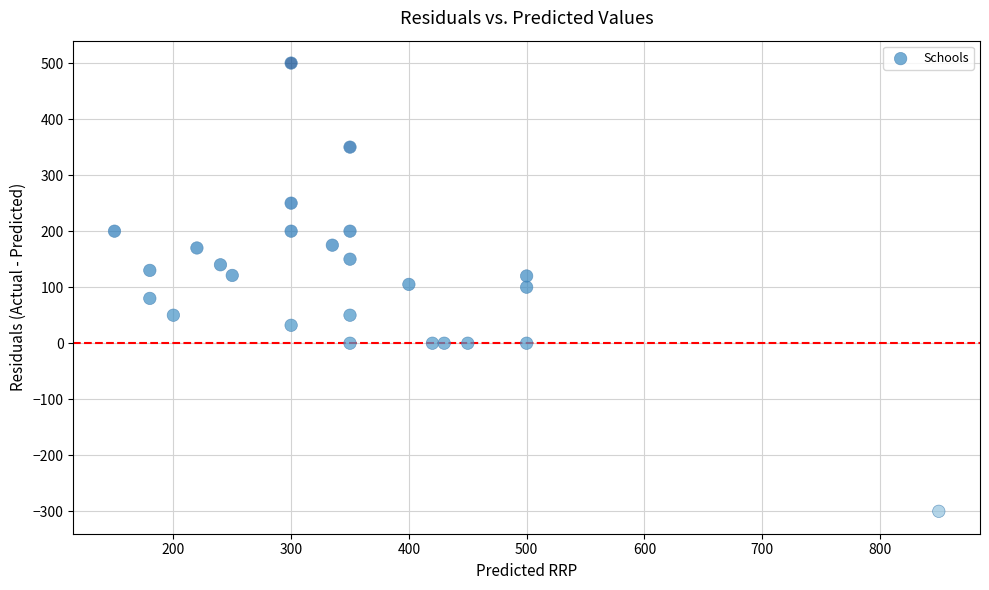

What is the range of X values (max minus min)?

700